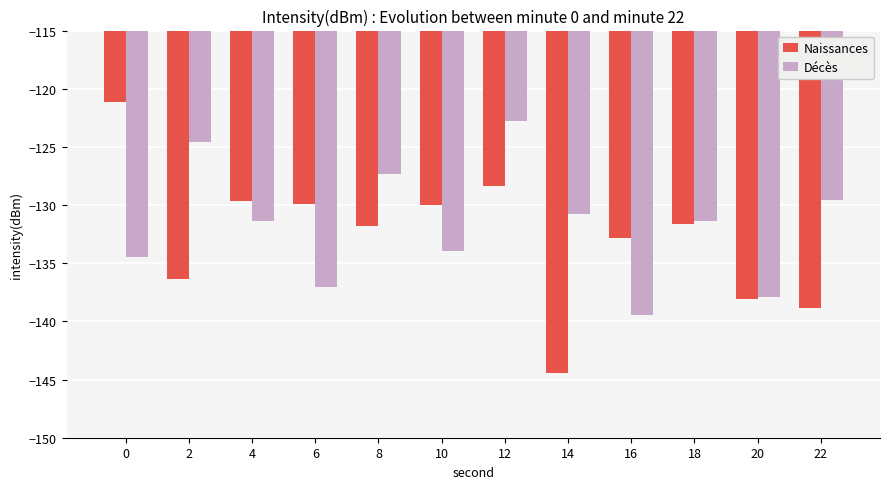

Count the number of categories in the chart.

12